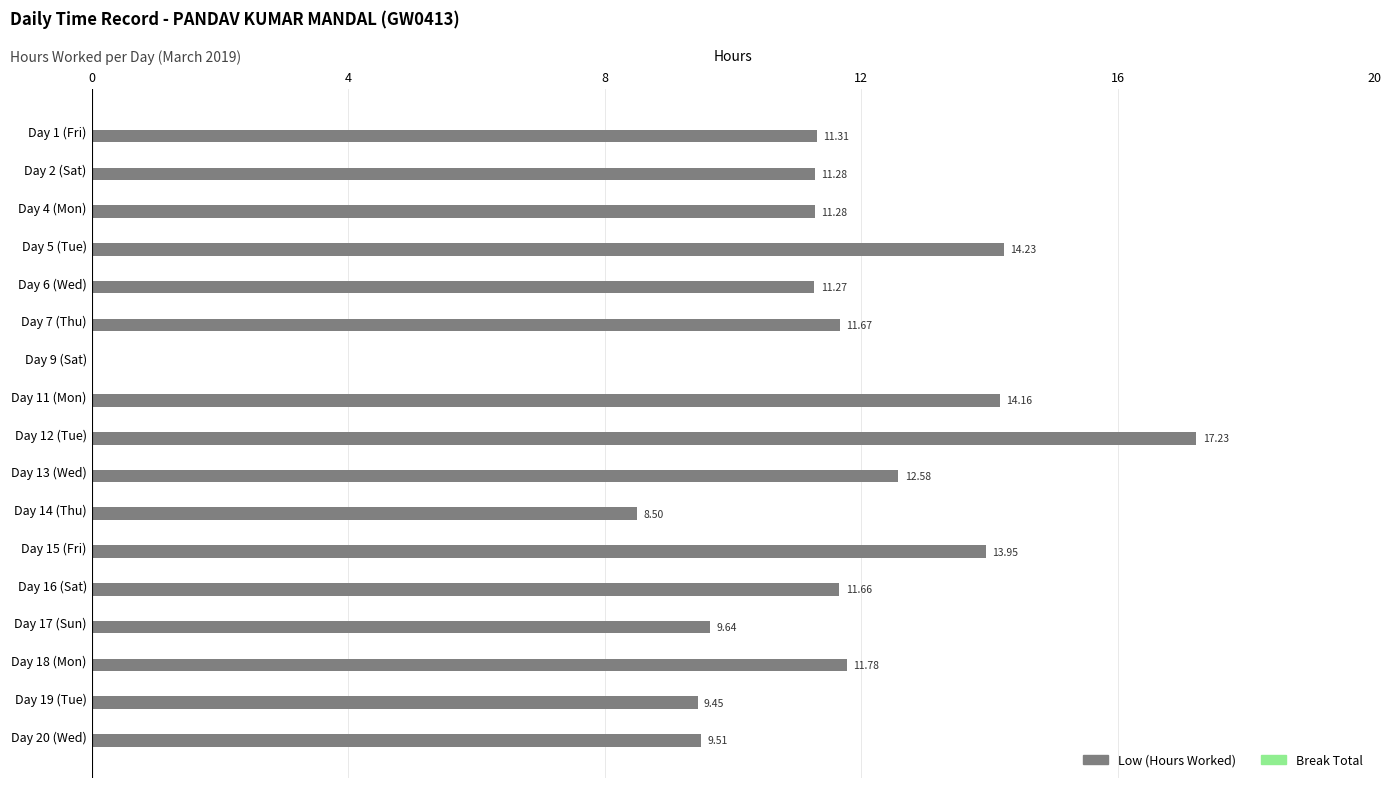

Count the number of categories in the chart.

17